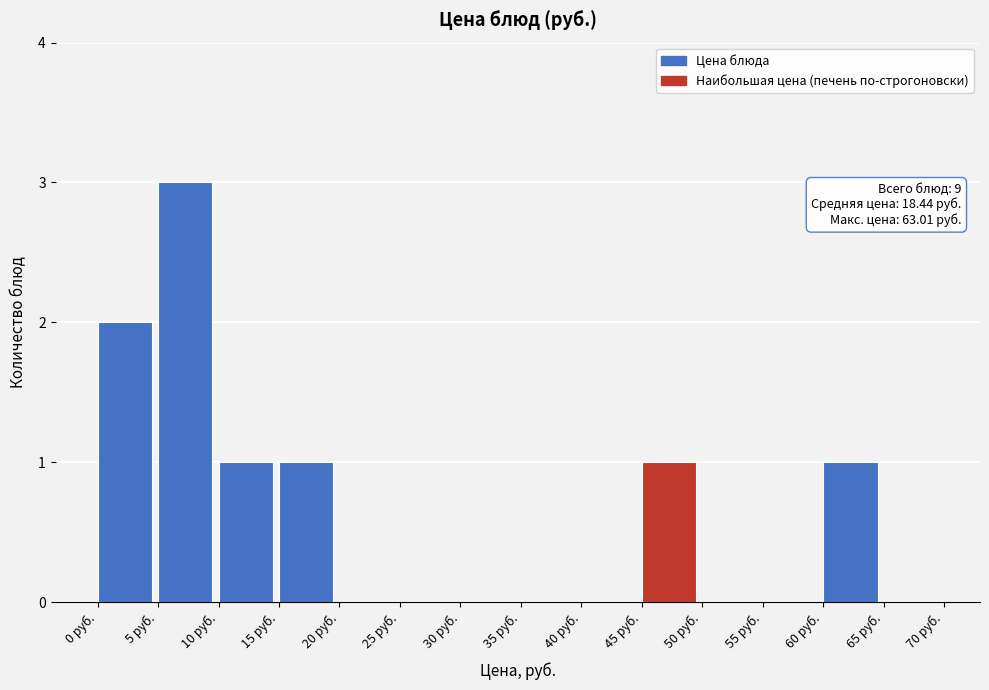

Which range on the x-axis has the tallest bar?

5 to 10